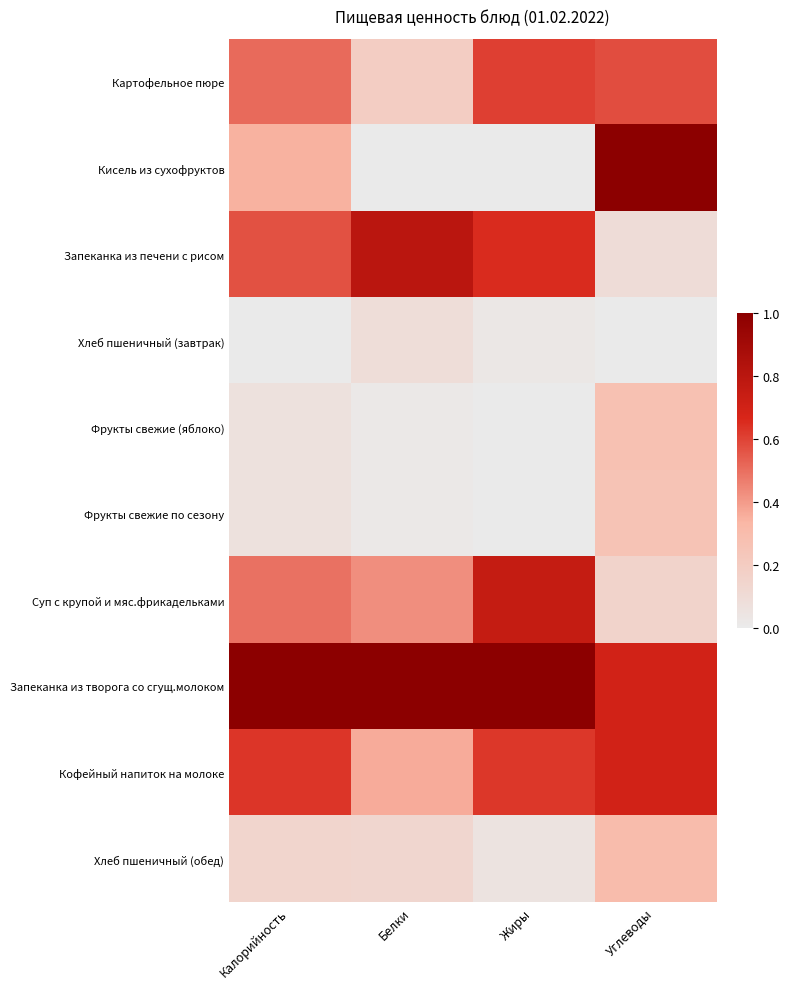

Reading right to left, list all the values displayed in this chart.

Картофельное пюре: Углеводы=0.6	Жиры=0.6	Белки=0.2	Калорийность=0.5
Кисель из сухофруктов: Углеводы=1.0	Жиры=0.0	Белки=0.0	Калорийность=0.3
Запеканка из печени с рисом: Углеводы=0.1	Жиры=0.7	Белки=0.8	Калорийность=0.6
Хлеб пшеничный (завтрак): Углеводы=0.0	Жиры=0.0	Белки=0.1	Калорийность=0.0
Фрукты свежие (яблоко): Углеводы=0.3	Жиры=0.0	Белки=0.0	Калорийность=0.1
Фрукты свежие по сезону: Углеводы=0.3	Жиры=0.0	Белки=0.0	Калорийность=0.1
Суп с крупой и мяс.фрикадельками: Углеводы=0.1	Жиры=0.8	Белки=0.4	Калорийность=0.5
Запеканка из творога со сгущ.молоком: Углеводы=0.7	Жиры=1.0	Белки=1.0	Калорийность=1.0
Кофейный напиток на молоке: Углеводы=0.7	Жиры=0.6	Белки=0.4	Калорийность=0.6
Хлеб пшеничный (обед): Углеводы=0.3	Жиры=0.0	Белки=0.1	Калорийность=0.1